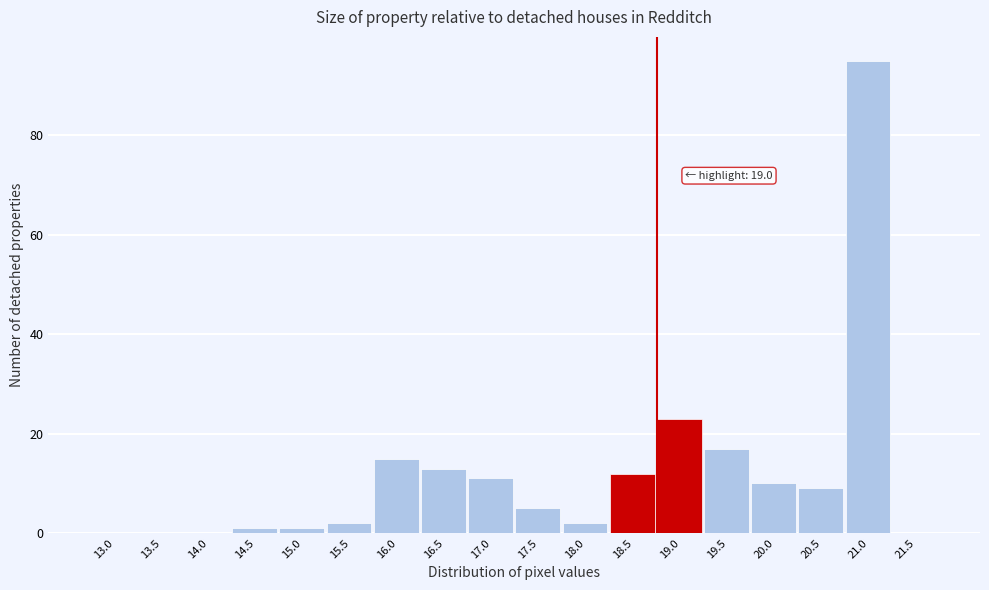

Reading right to left, extract all data points from this chart.

21.5=0	21.0=95	20.5=9	20.0=10	19.5=17	19.0=23	18.5=12	18.0=2	17.5=5	17.0=11	16.5=13	16.0=15	15.5=2	15.0=1	14.5=1	14.0=0	13.5=0	13.0=0